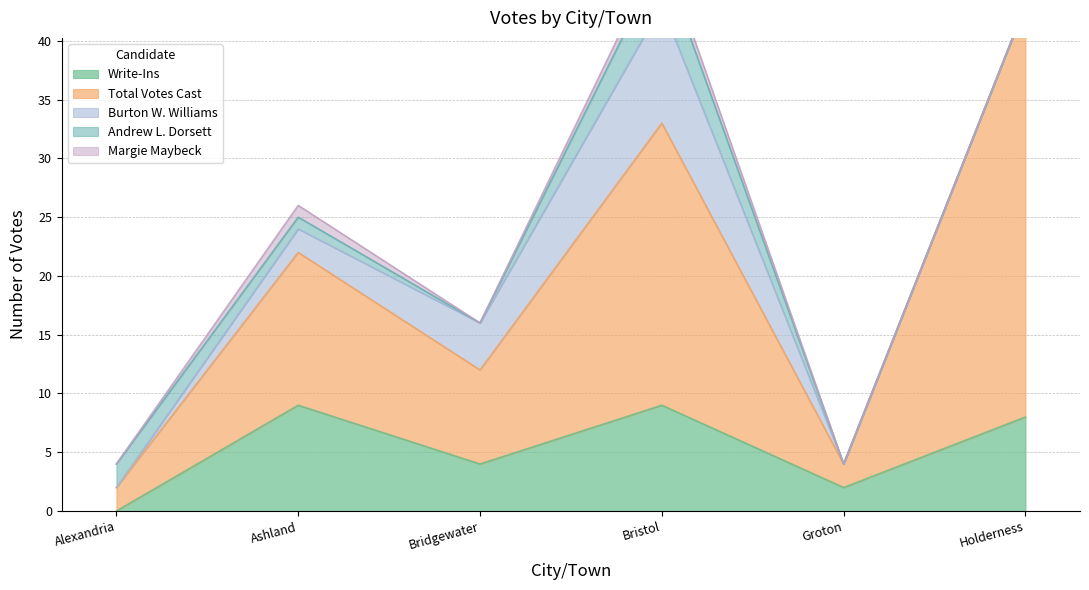

Where is the first local maximum for Margie Maybeck?

Ashland